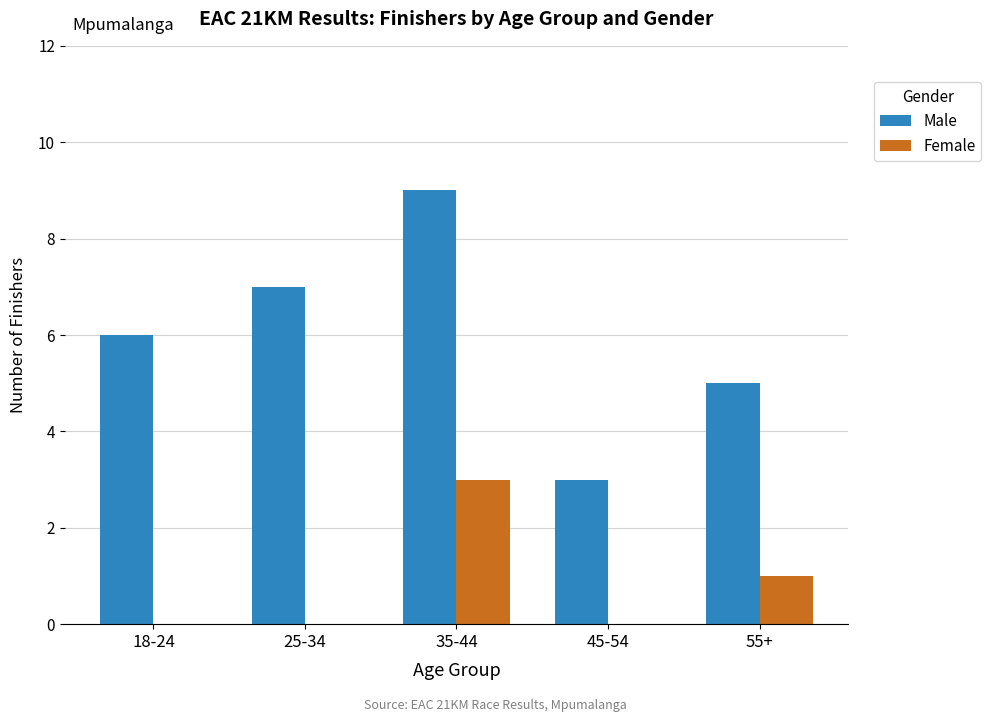

True or false: Male has a value of 9 at 35-44.

True